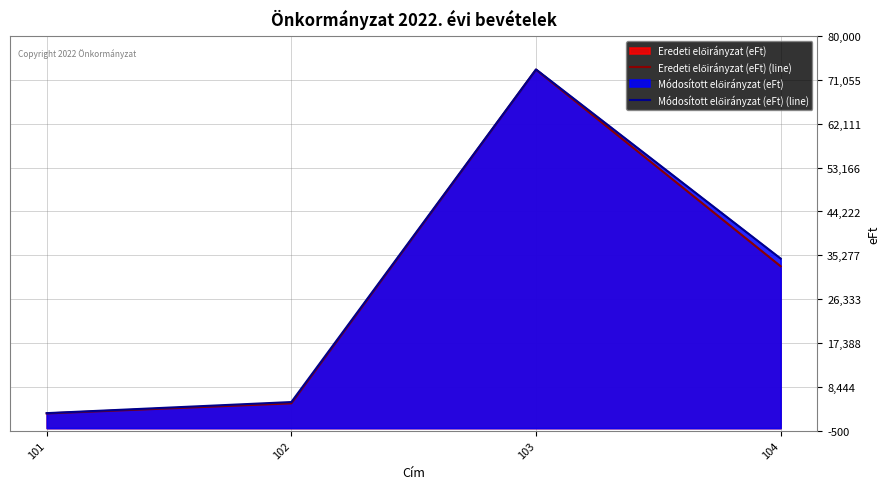

How many lines are shown in the chart?

2